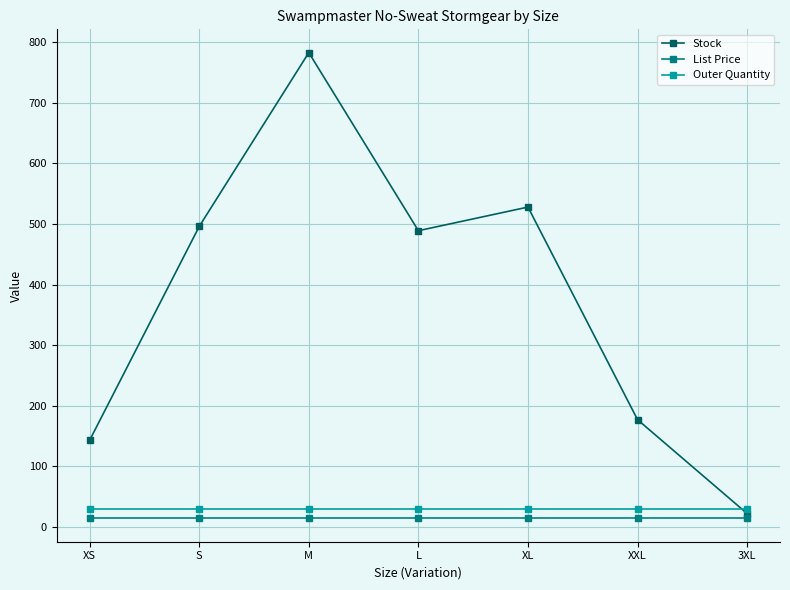

What is the label of the 1st point from the left?

XS